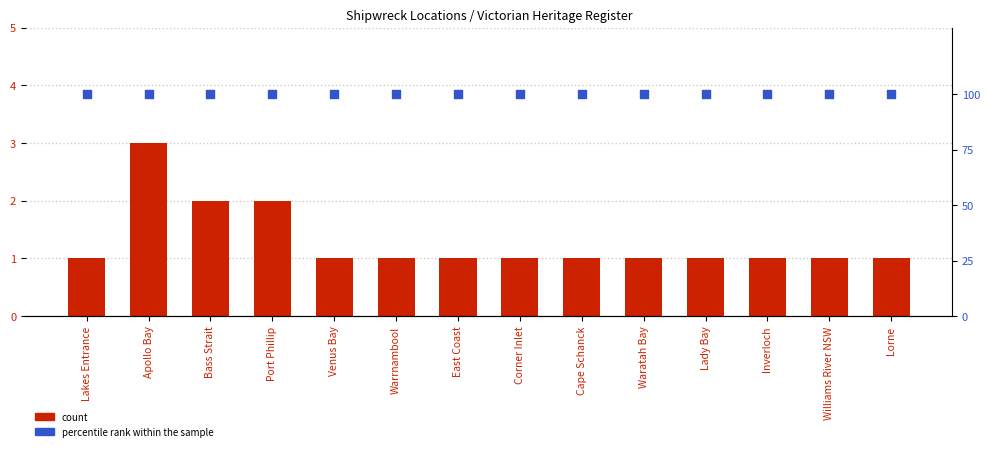

At which category is the sum across all series the highest?

Apollo Bay